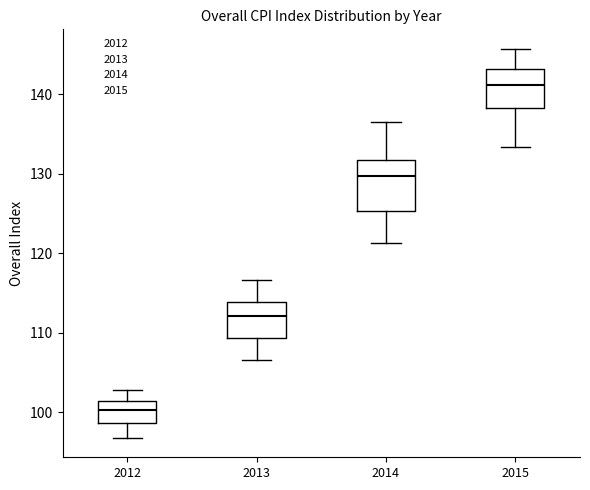

Which box is the tallest, from its lower edge to its upper edge?

2014